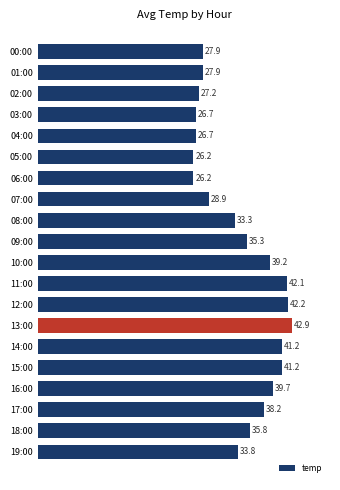

Which has a higher value, 17:00 or 12:00?

12:00